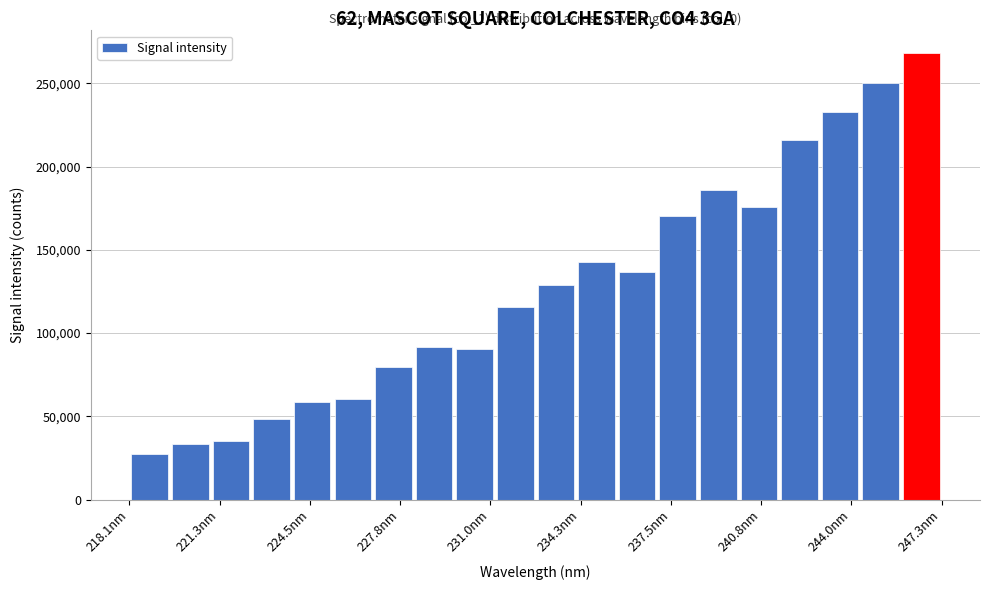

Around what value on the x-axis is the tallest bar? Give the approximate position of its centre, as read against the axis.

246.5